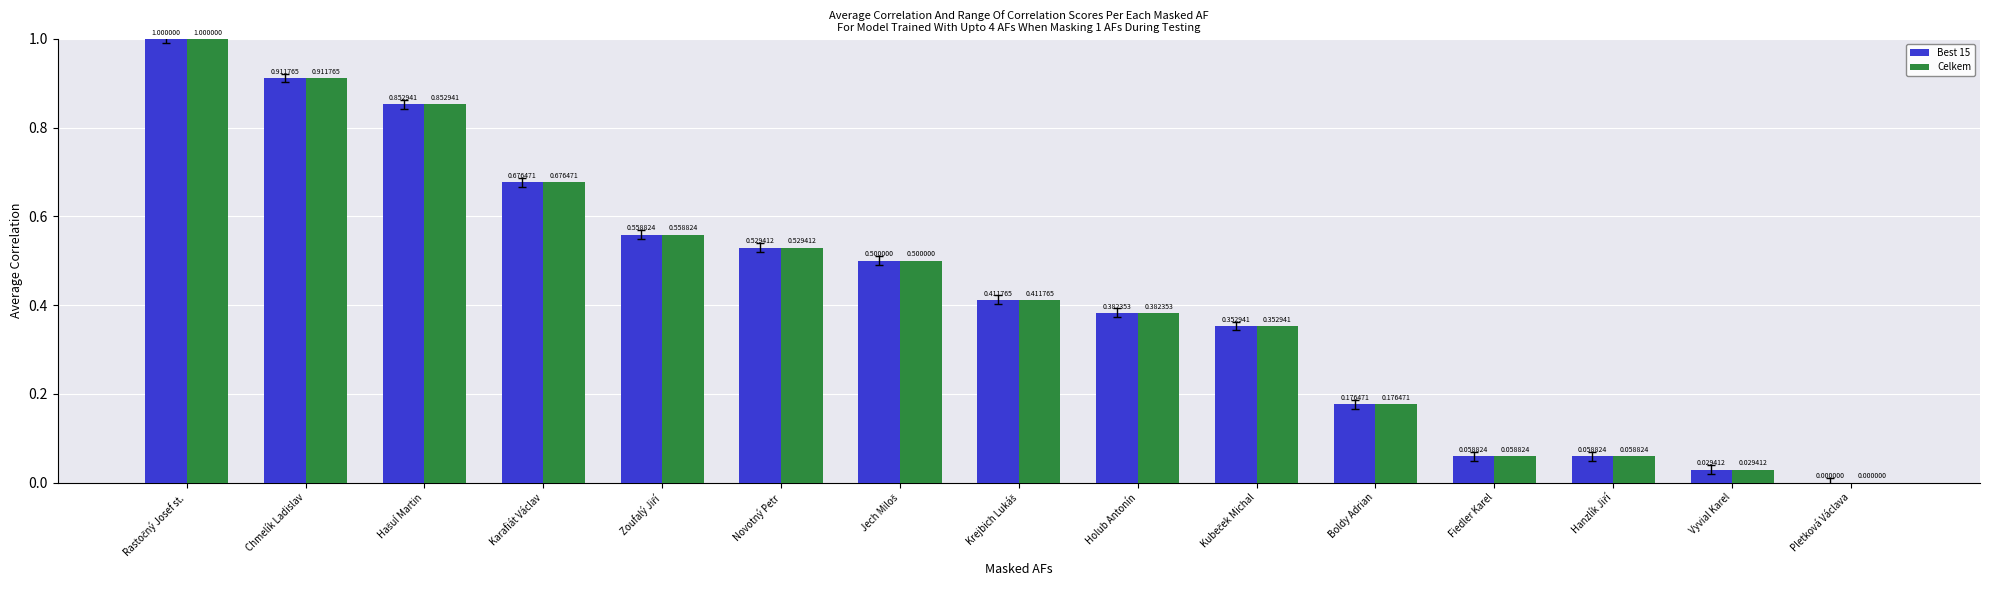

What is the sum of all Celkem values?

6.5